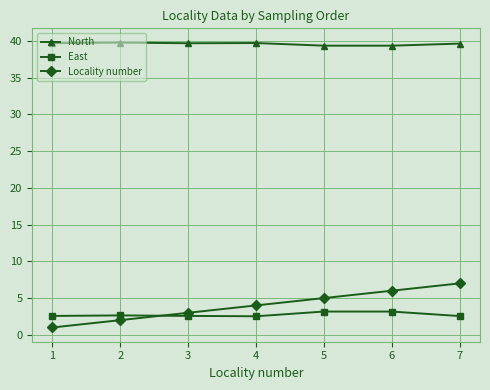

How many lines are shown in the chart?

3